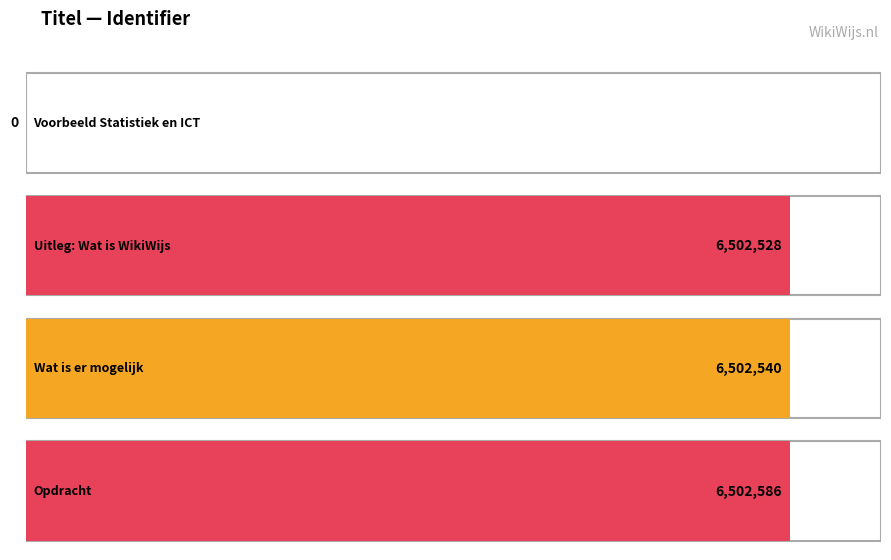

What position from the right is Uitleg: Wat is WikiWijs?

3